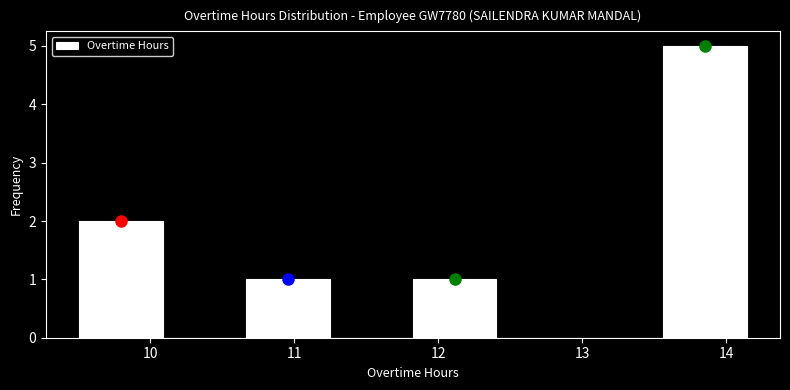

Reading left to right, transcribe this chart: for each bar, give the range it covers on the x-axis and its height. Neither the bar edges nor the heights are printed on the chart, so give them approximately, as read against the axes.

9.5 to 10.1: 2
10.1 to 10.7: 0
10.7 to 11.2: 1
11.2 to 11.8: 0
11.8 to 12.4: 1
12.4 to 13.0: 0
13.0 to 13.6: 0
13.6 to 14.1: 5